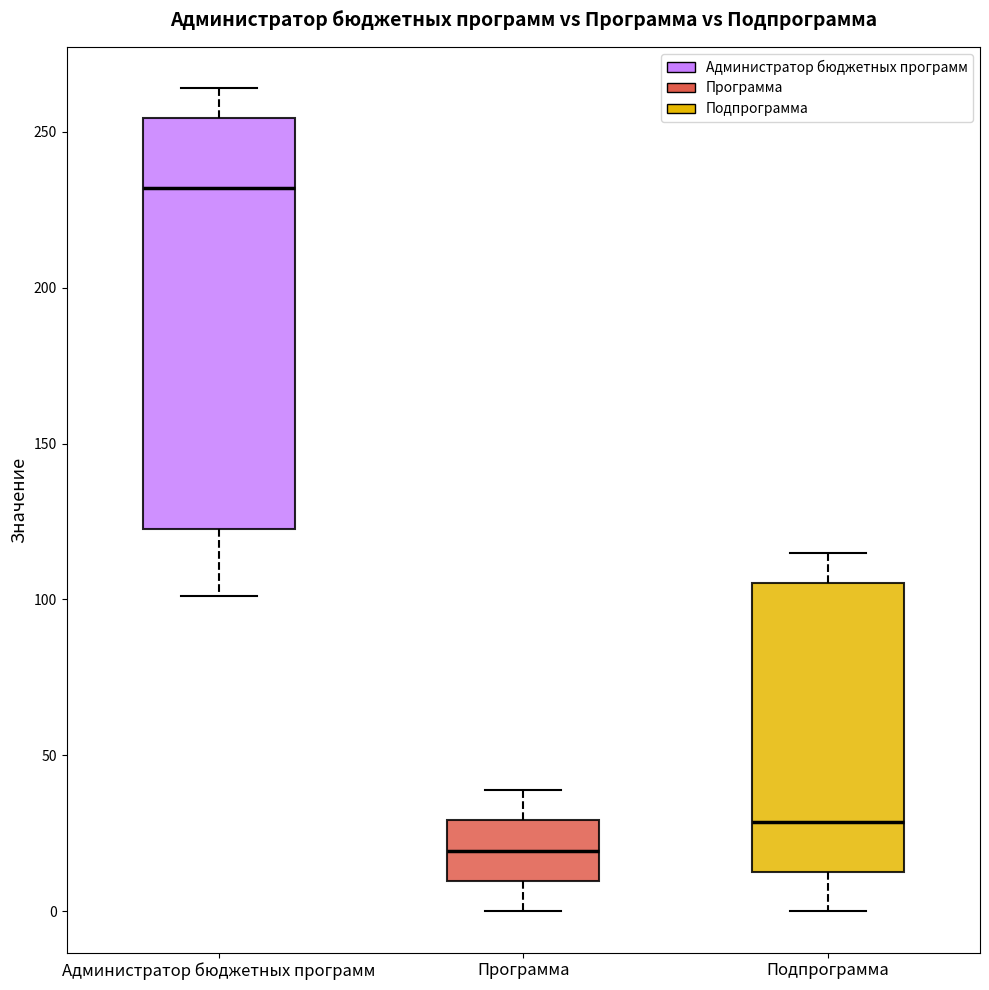

Which box's median line is the lowest?

Программа